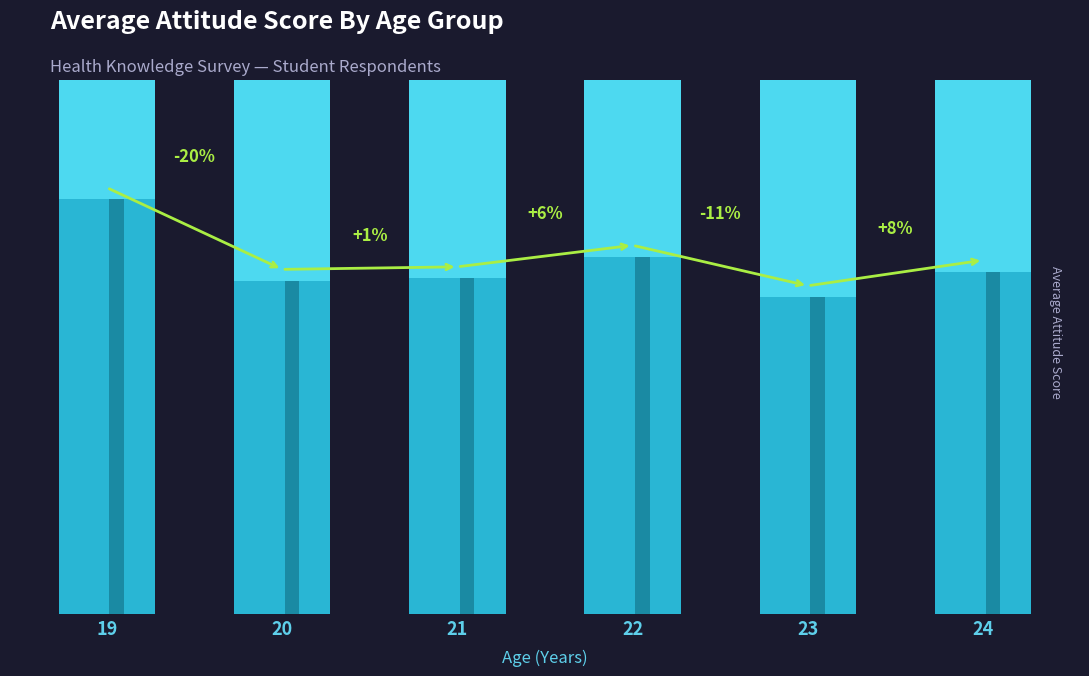

The chart shows a value of 13.1 at 20. True or false?

True